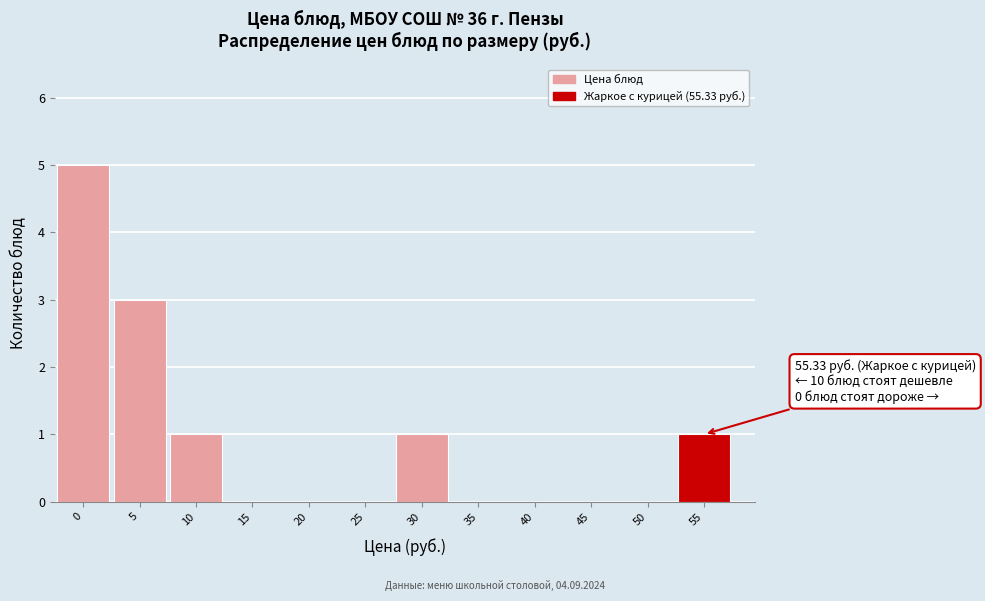

Reading left to right, what are all the values shown in this chart?

0=5	5=3	10=1	15=0	20=0	25=0	30=1	35=0	40=0	45=0	50=0	55=1